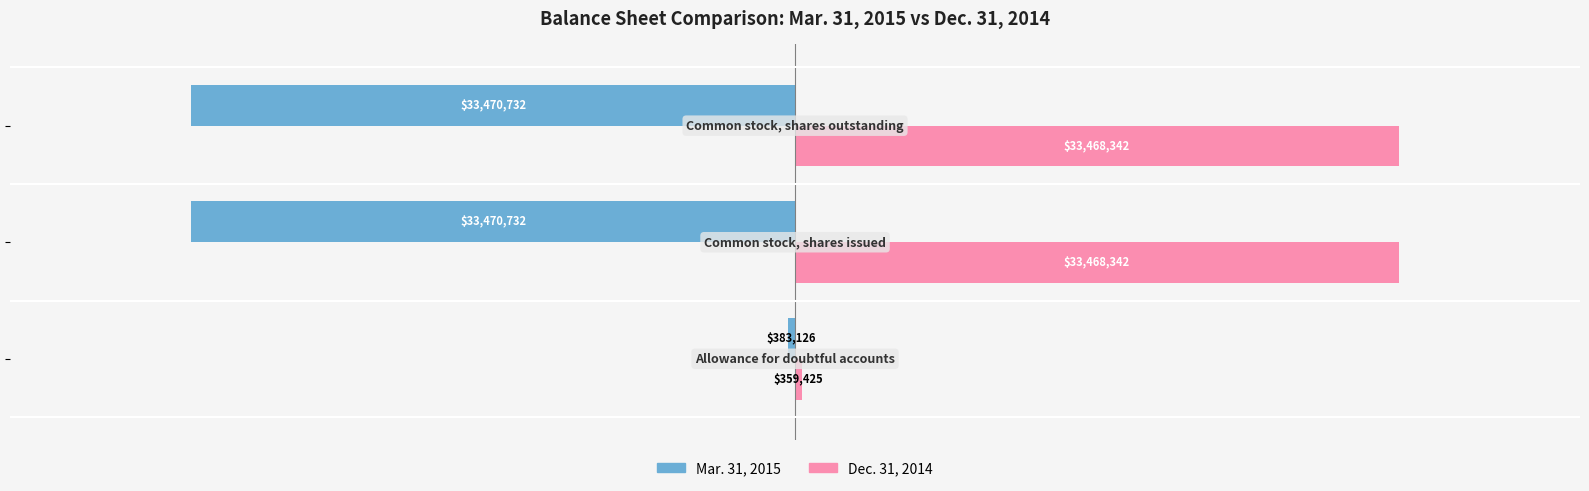

What are all the series names shown in the legend?

Mar. 31, 2015, Dec. 31, 2014